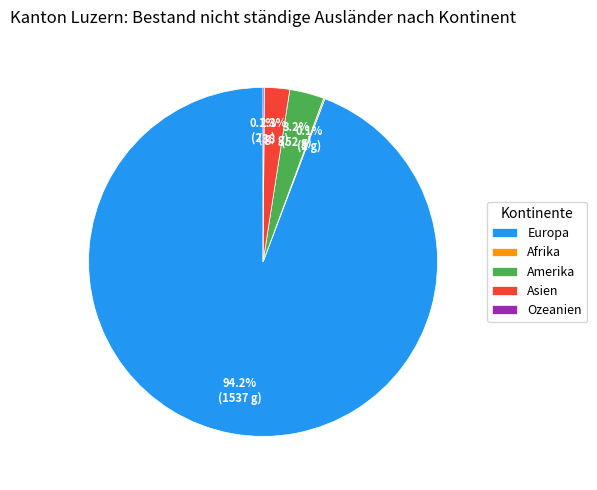

How much of the chart is everything except Amerika?

96.8%